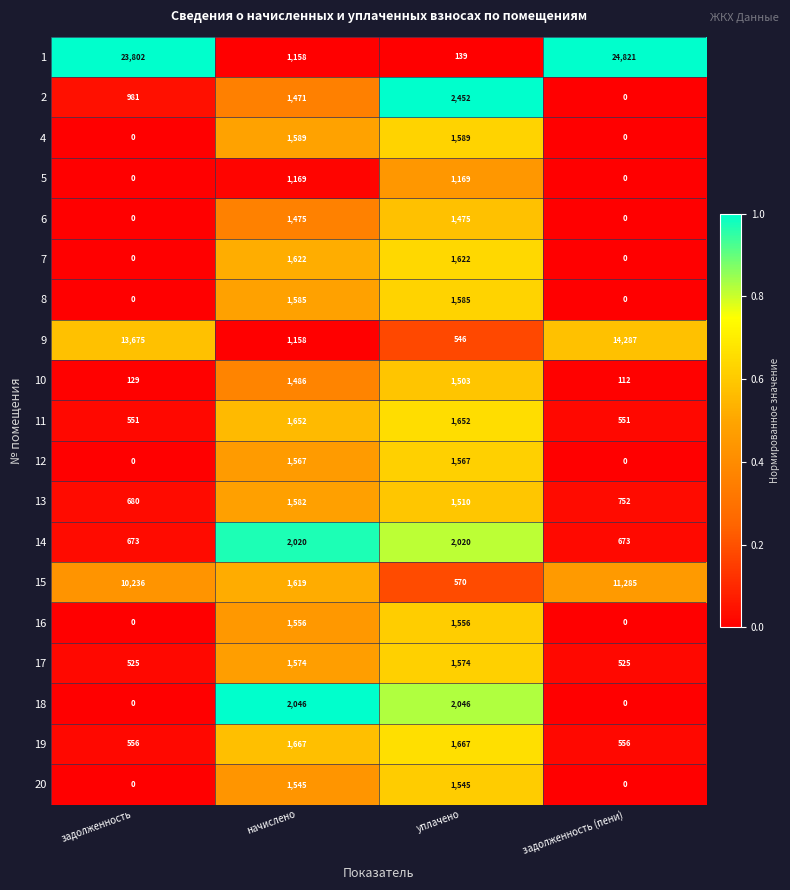

What value does the 14 series have at задолженность?

673